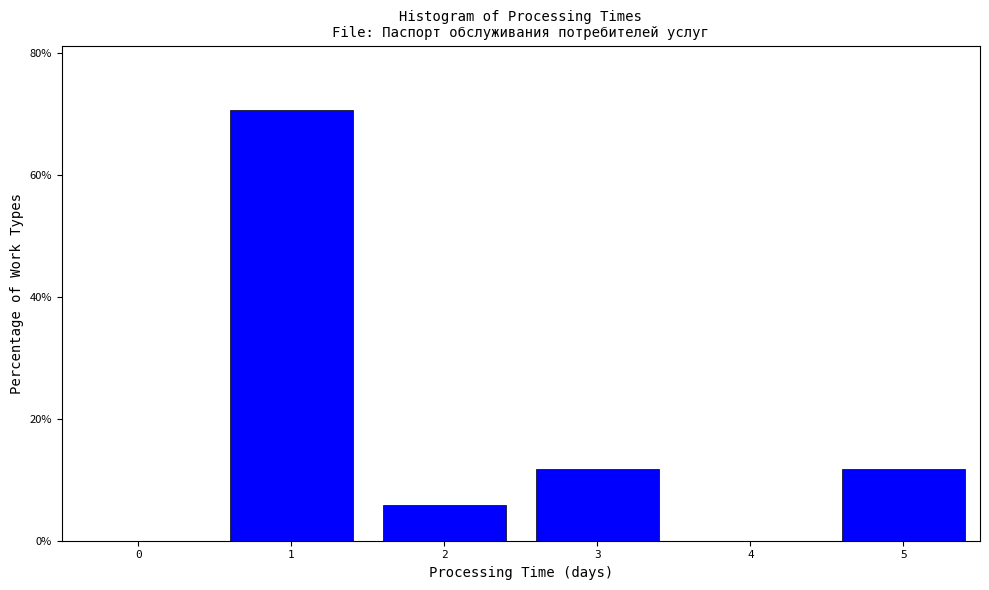

Reading left to right, list every bar in this chart as the range it spans on the x-axis followed by its height. The values are not printed on the chart, so give them approximately, as read against the axis.

-0.5 to 0.5: 0
0.5 to 1.5: 70
1.5 to 2.5: 6
2.5 to 3.5: 12
3.5 to 4.5: 0
4.5 to 5.5: 12